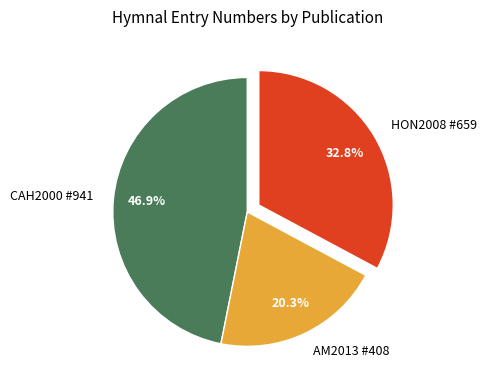

Rank the categories by value from lowest to highest.

AM2013 #408, HON2008 #659, CAH2000 #941